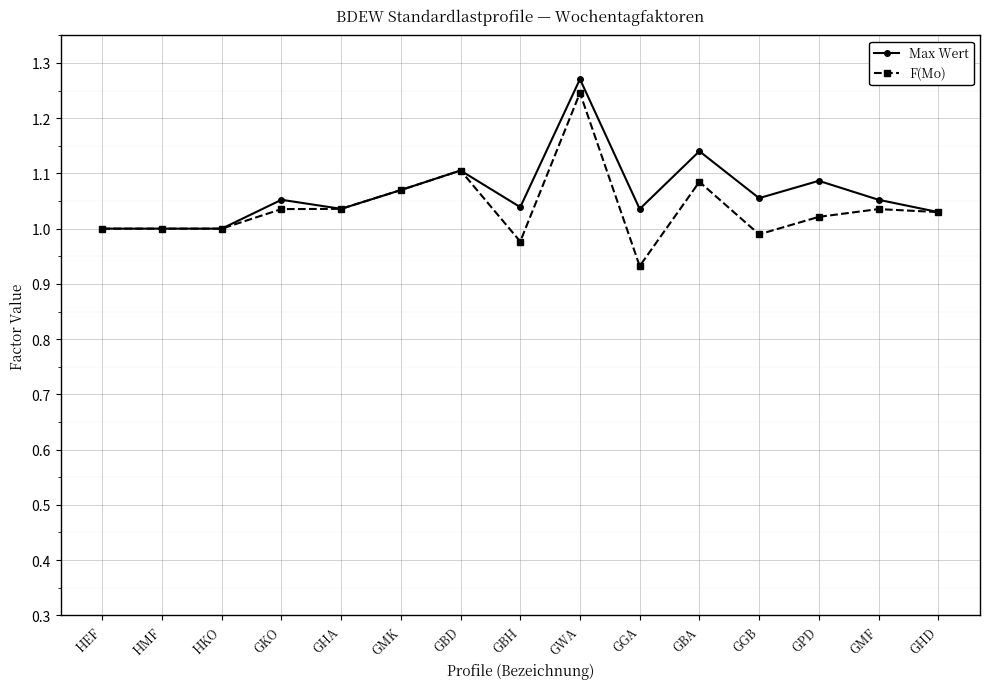

What is the label of the 13th point from the right?

HKO